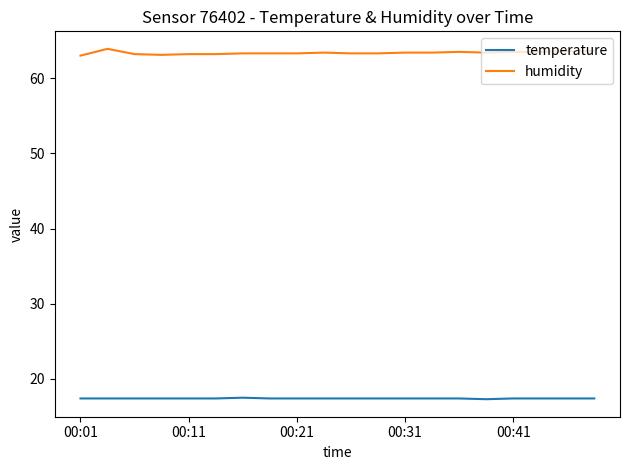

How many distinct data groups are displayed?

2